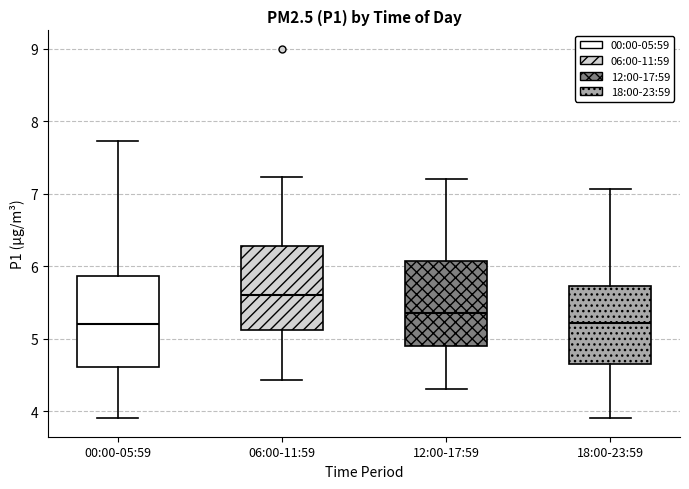

Which box has the highest median line?

06:00-11:59